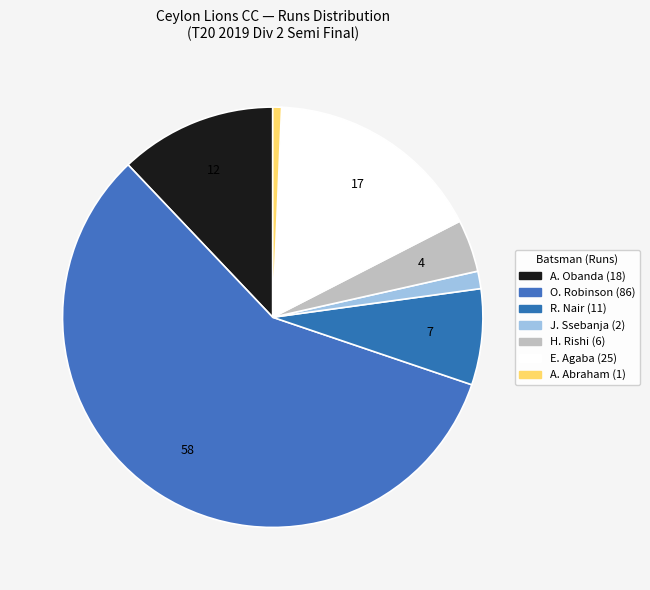

Count the number of slices in the pie.

7